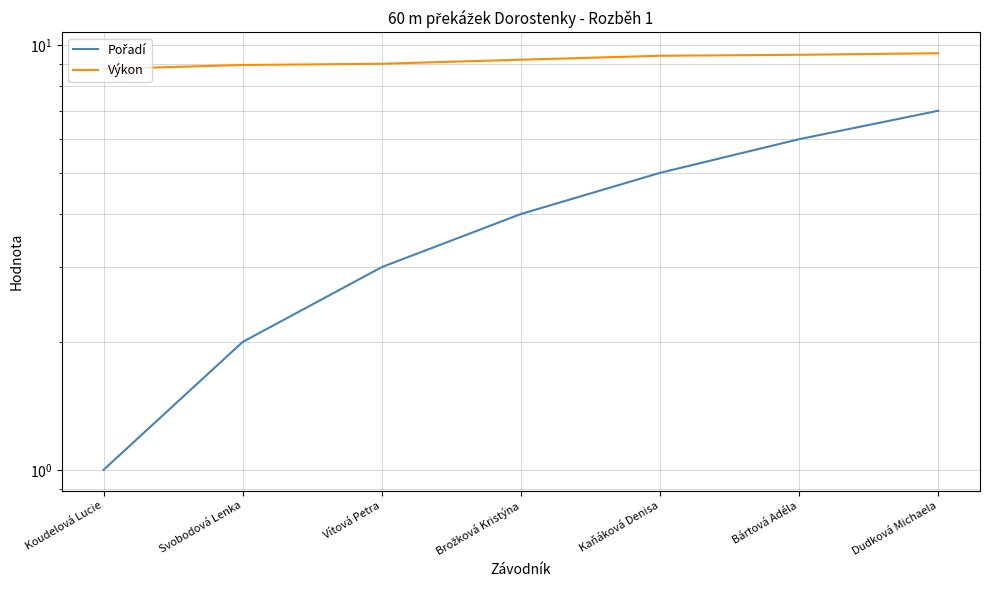

Reading right to left, list all the values displayed in this chart.

Pořadí: 7.0	6.0	5.0	4.0	3.0	2.0	1.0
Výkon: 9.6	9.5	9.4	9.2	9.0	9.0	8.8